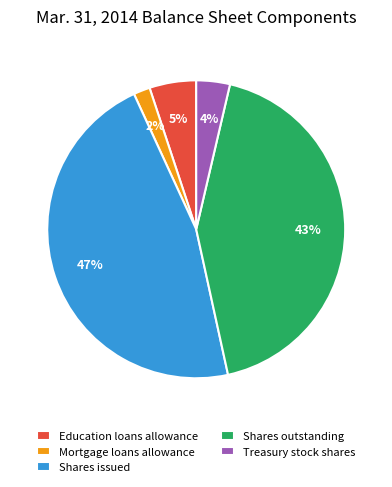

To the nearest percent, what is the combined percentage of Treasury stock shares and Education loans allowance?

9%